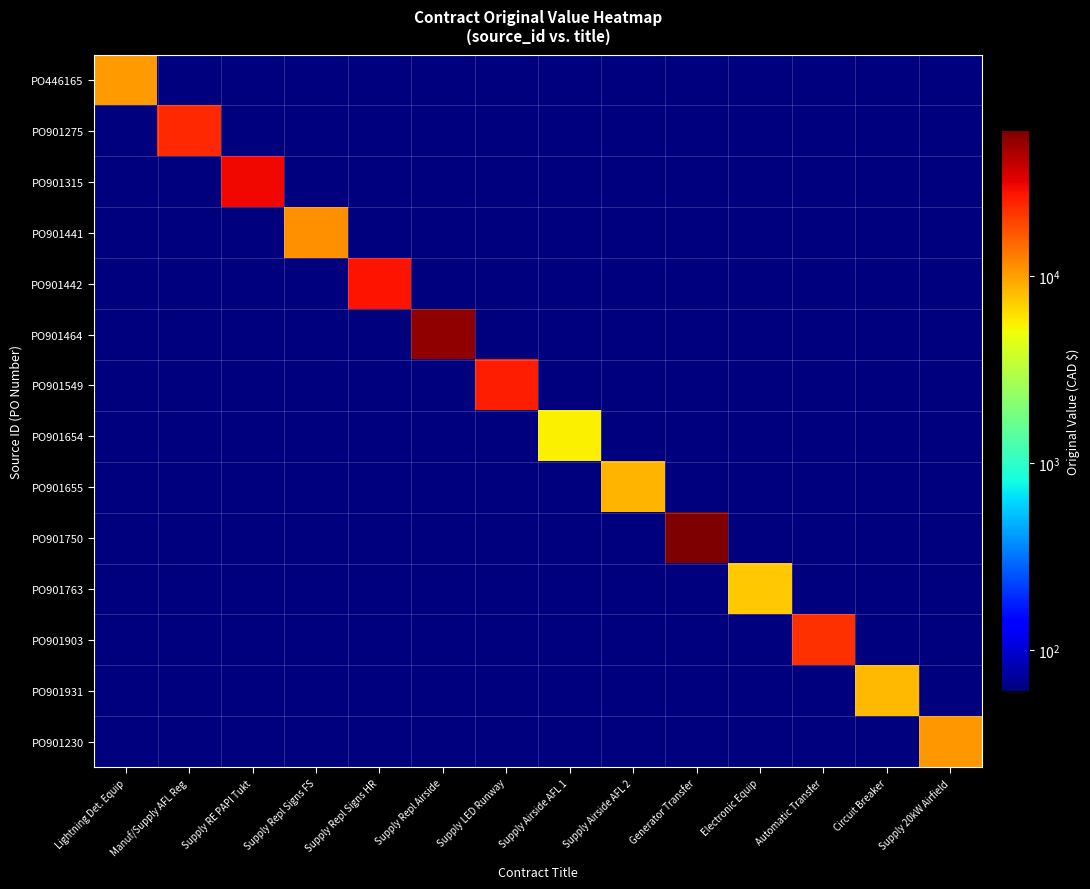

How many series are shown in this chart?

14